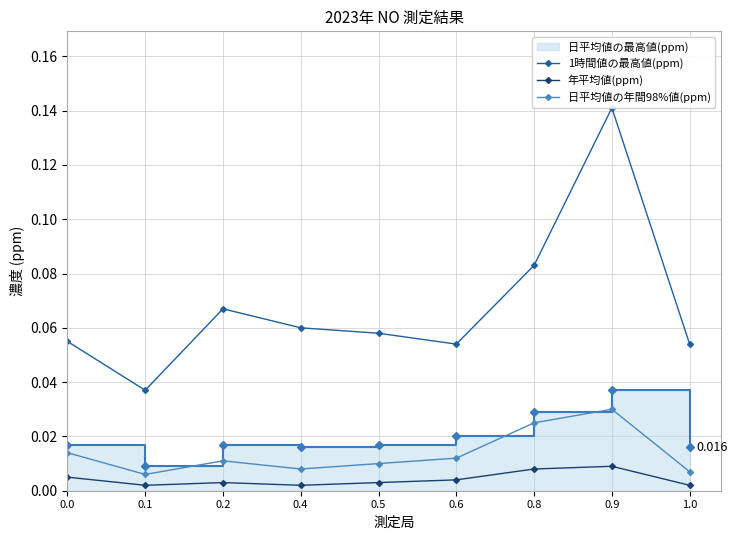

At 0.9, list the series in order from smallest to largest.

年平均値(ppm), 日平均値の年間98%値(ppm), 1時間値の最高値(ppm)